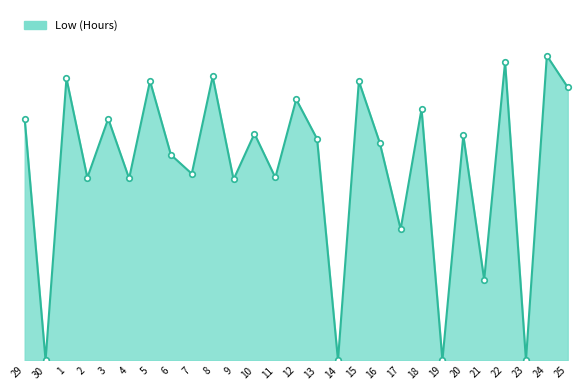

Count the number of data series in this chart.

1